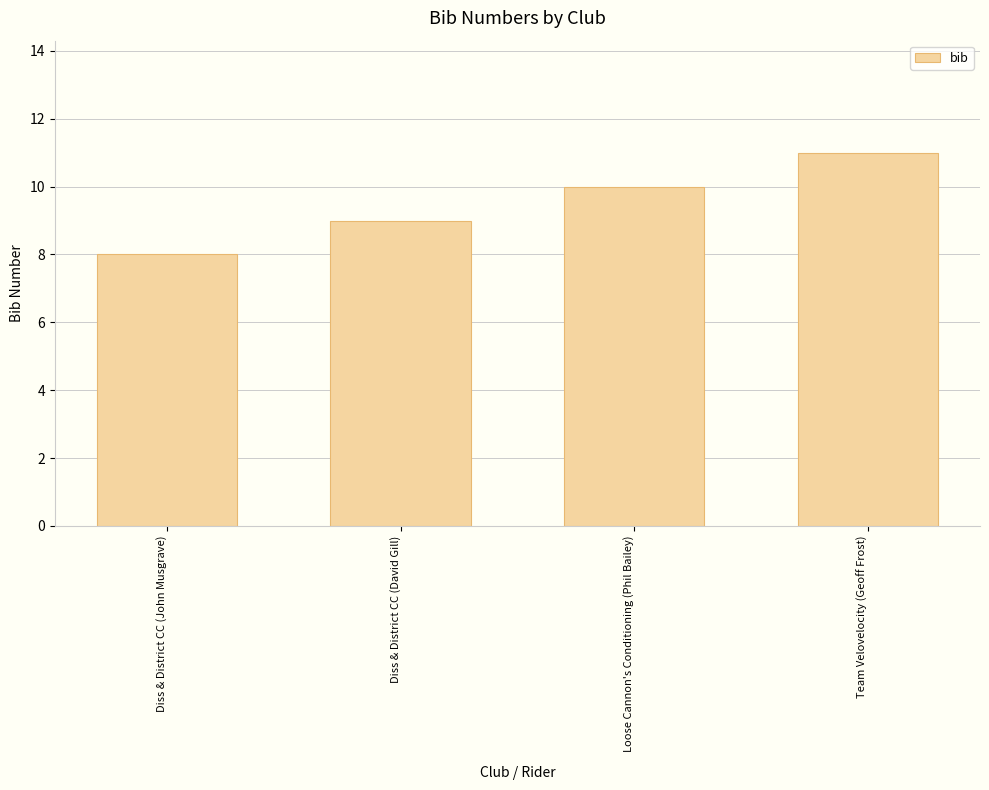

Reading right to left, extract all data points from this chart.

Team Velovelocity (Geoff Frost)=11	Loose Cannon's Conditioning (Phil Bailey)=10	Diss & District CC (David Gill)=9	Diss & District CC (John Musgrave)=8